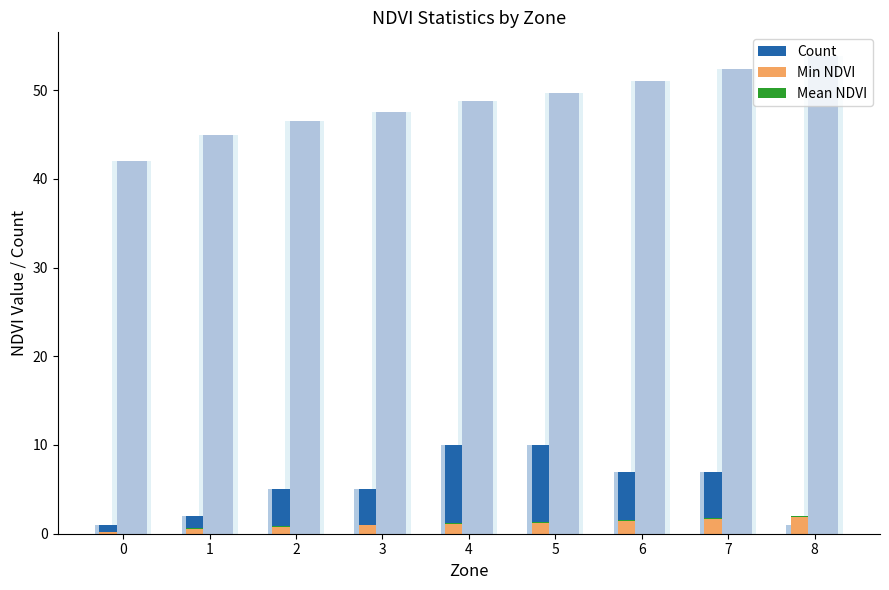

Reading right to left, extract all data points from this chart.

Count: 8=1.0	7=7.0	6=7.0	5=10.0	4=10.0	3=5.0	2=5.0	1=2.0	0=1.0
Min NDVI: 8=1.9	7=1.6	6=1.4	5=1.2	4=1.1	3=0.9	2=0.8	1=0.6	0=0.1
Mean NDVI: 8=0.1	7=0.1	6=0.1	5=0.1	4=0.1	3=0.1	2=0.1	1=0.1	0=0.1